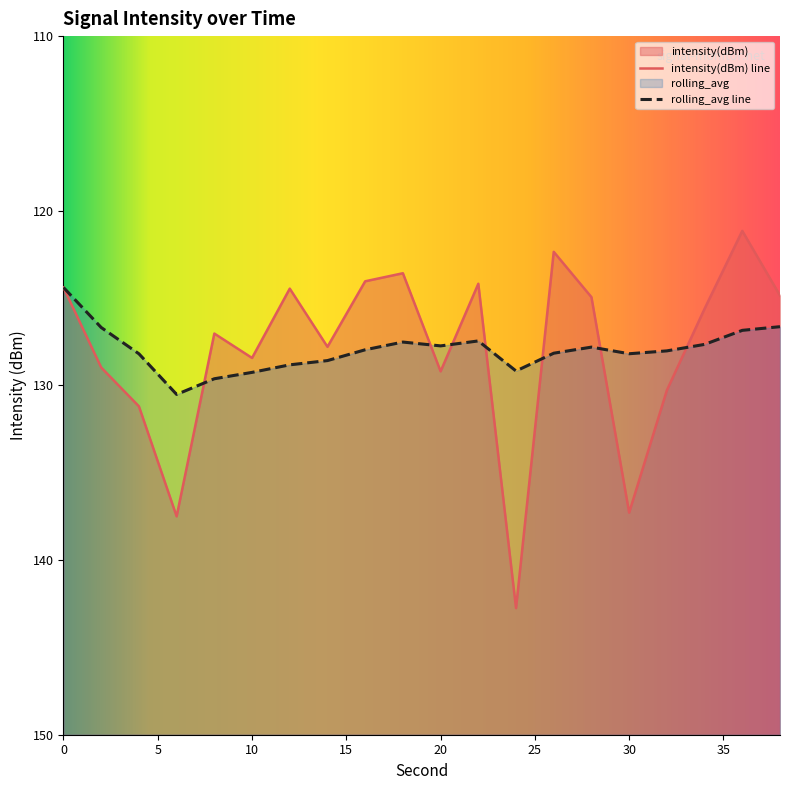

List the series in order of their overall mean, highest first.

rolling_avg, intensity(dBm)